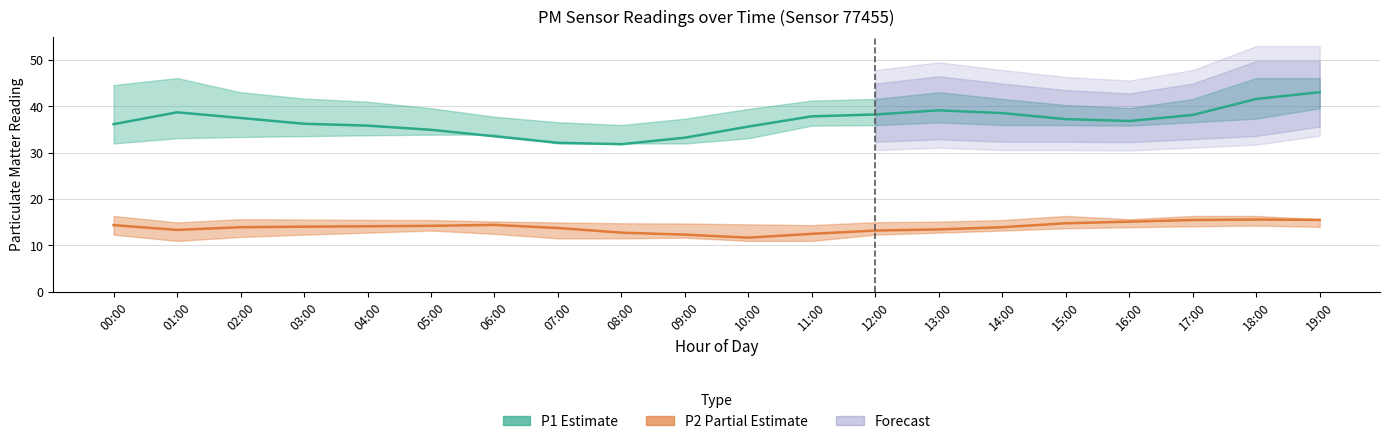

True or false: P1 (Estimate) has a value of 38.2 at 12:00.

True